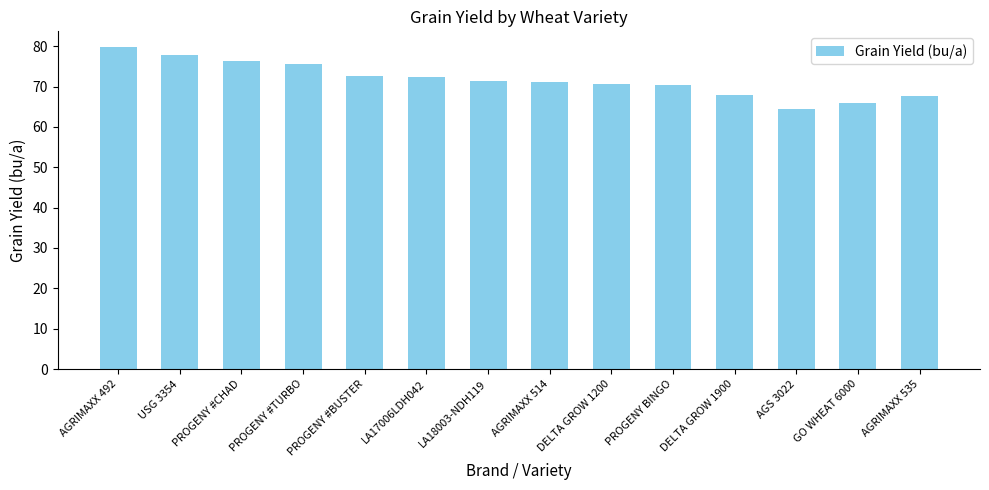

What is the label of the 13th bar from the right?

USG 3354